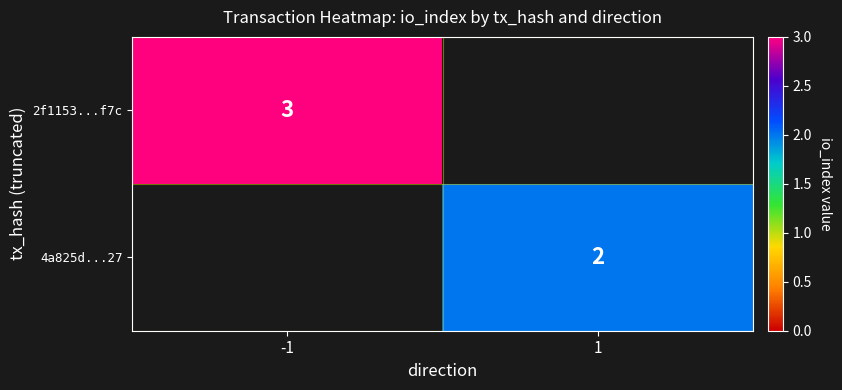

How many data points does each series have?

2